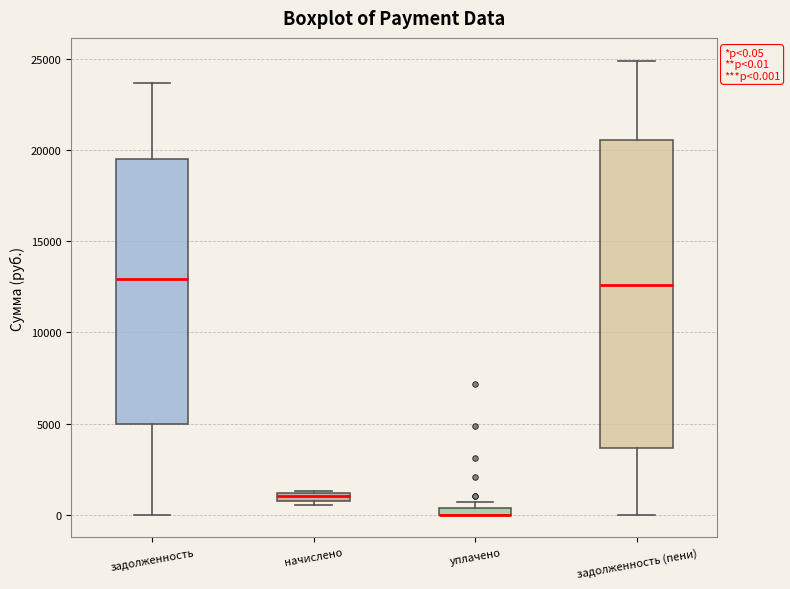

Comparing the boxes themselves (not the whiskers), which one is the tallest?

задолженность (пени)